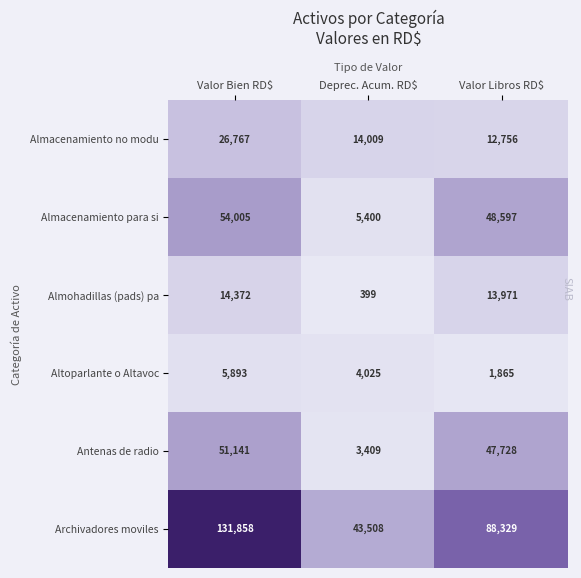

What is the sum of all Altoparlante o Altavoc values?

11783